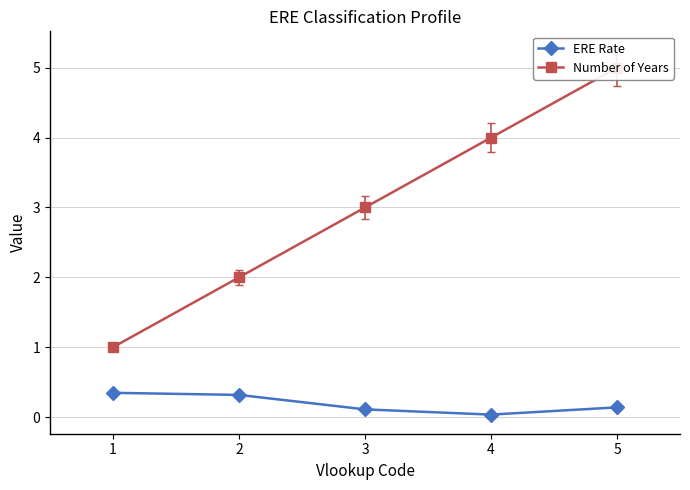

True or false: ERE Rate and Number of Years intersect in this chart.

False